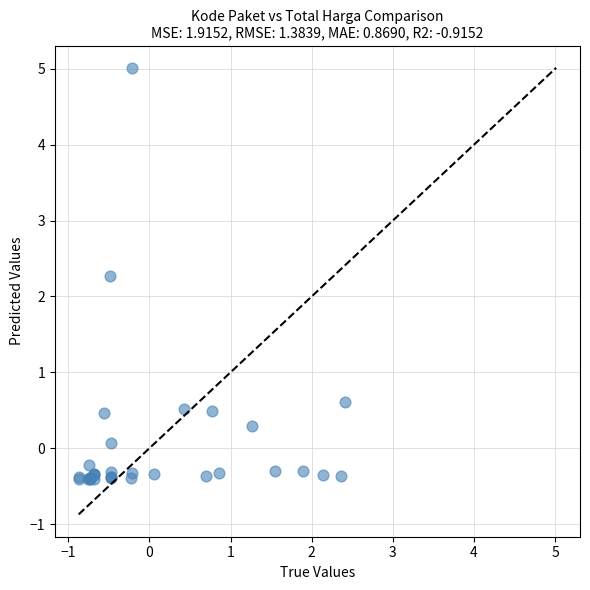

What Y value in the scatter plot is closest to 2?

2.3